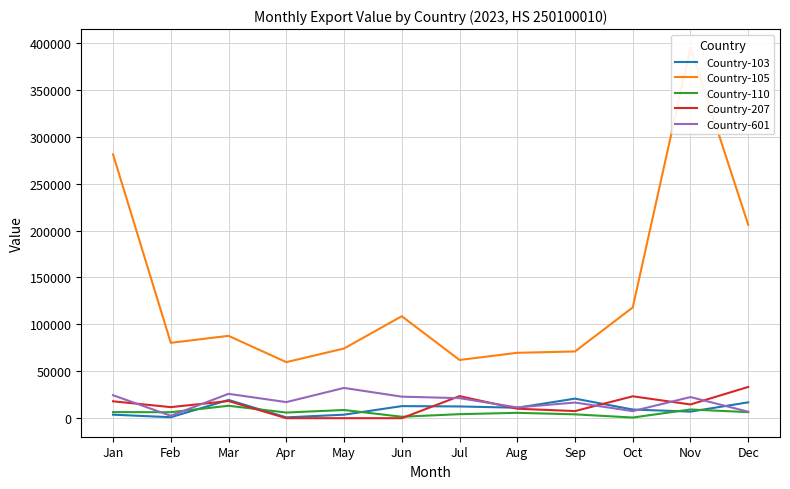

In Country-110, how many points are higher than both neighbors (excluding endpoints)?

4